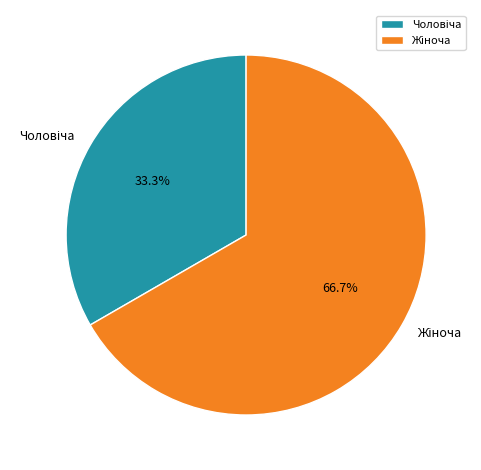

Does any single category account for the majority?

Yes